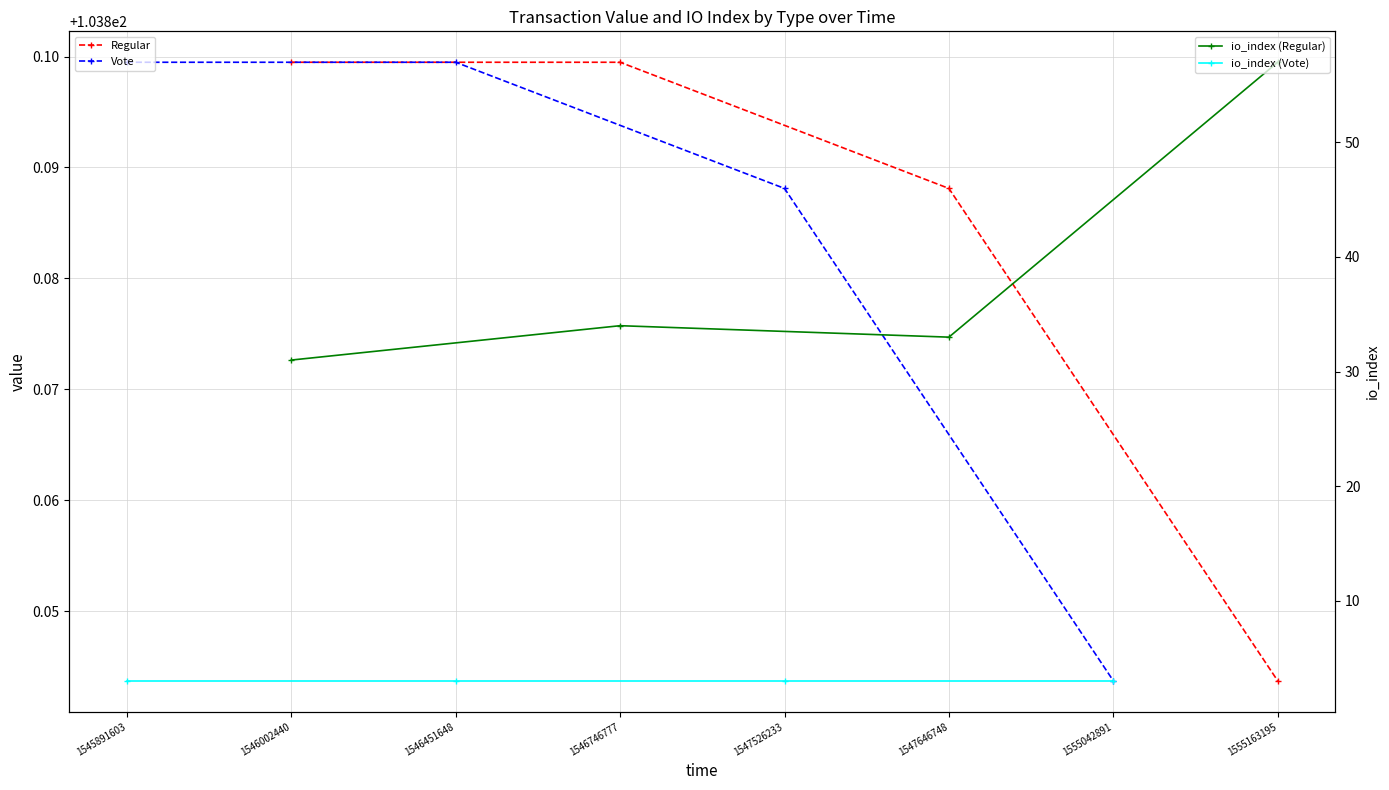

Is this an area chart (filled region under the line)?

No